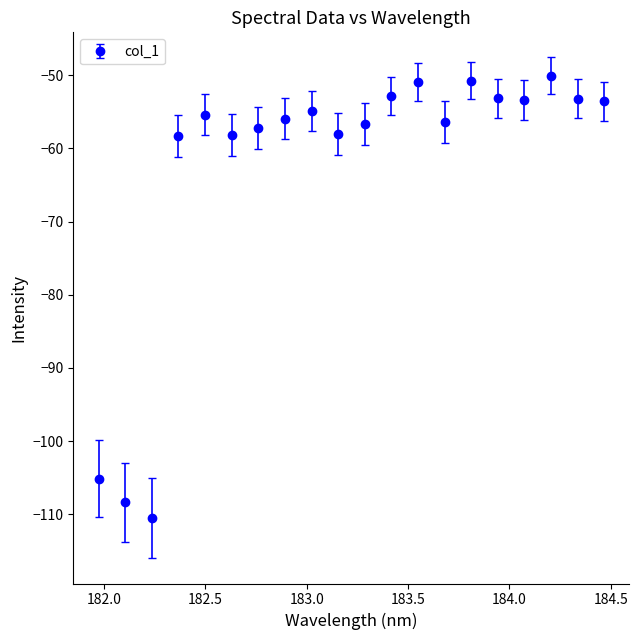

What is the value of the 9th point from the left?

-54.8